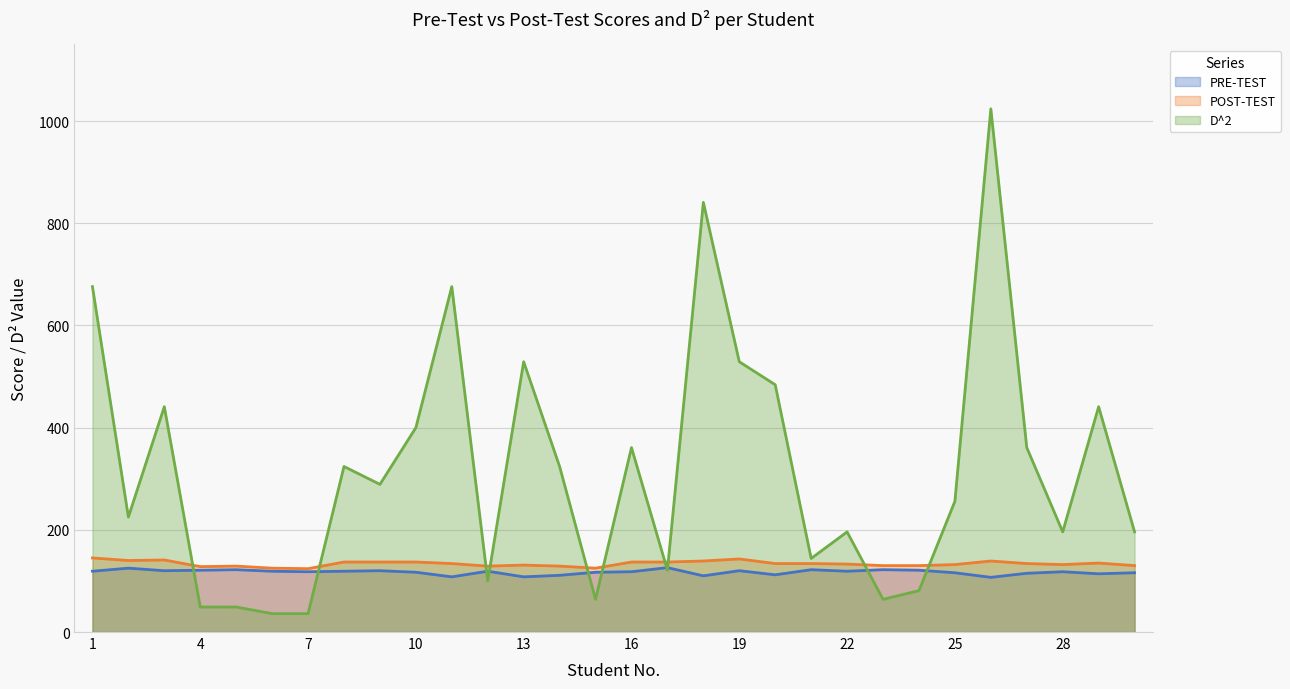

What is the sum of the POST-TEST values at 17 and 6?

262